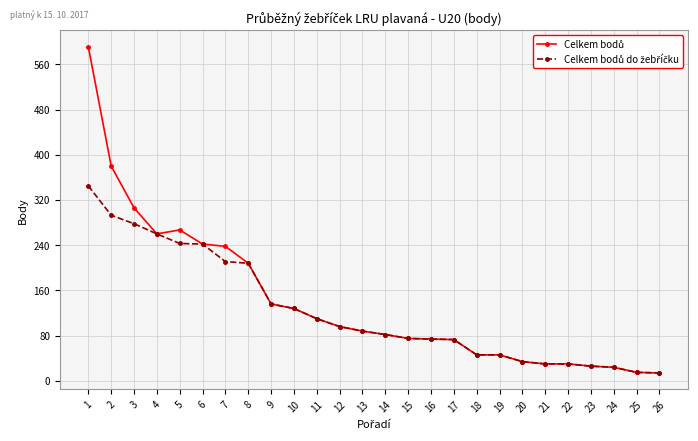

What is the greatest value displayed?

591